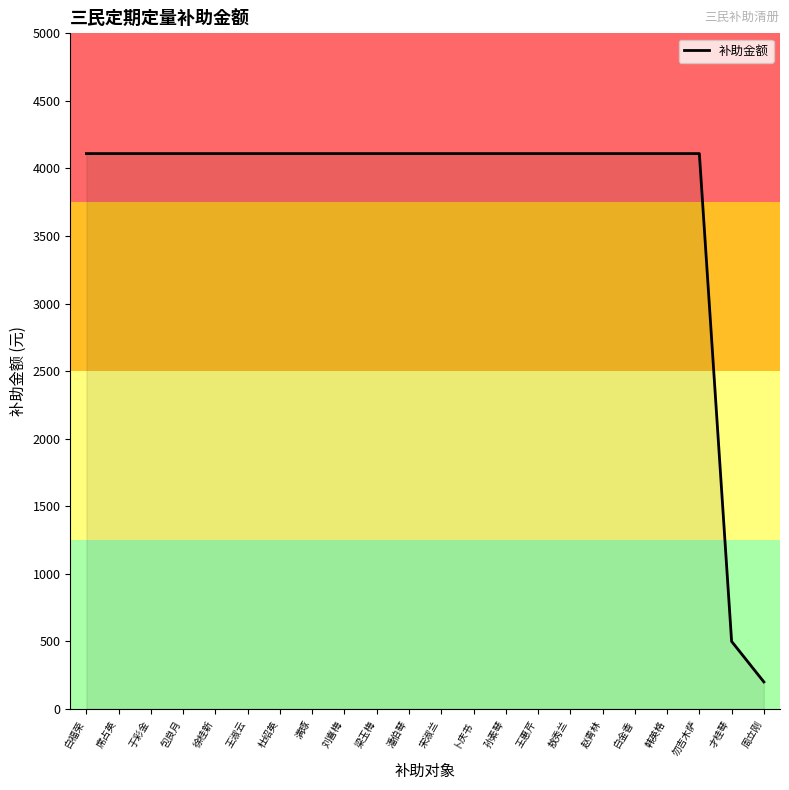

What is the ratio of the value at 席占英 to the value at 王淑云?

1.0